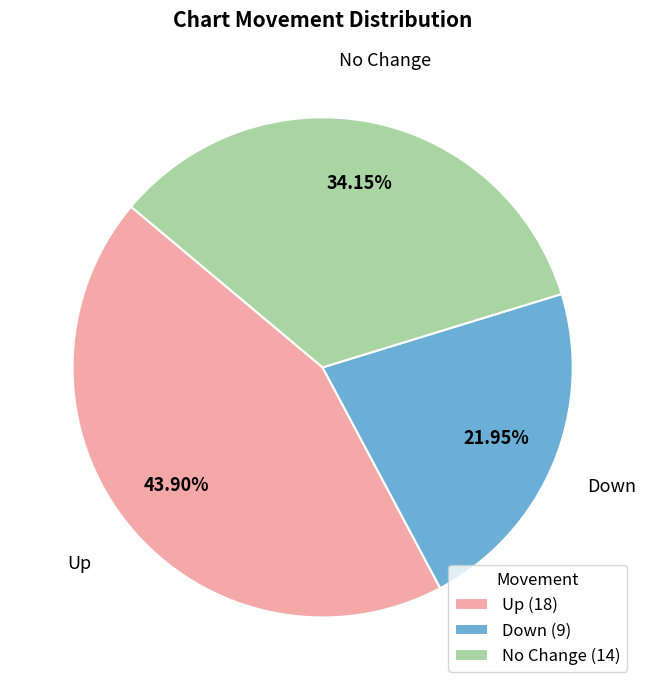

To the nearest percent, what is the average slice percentage?

33%